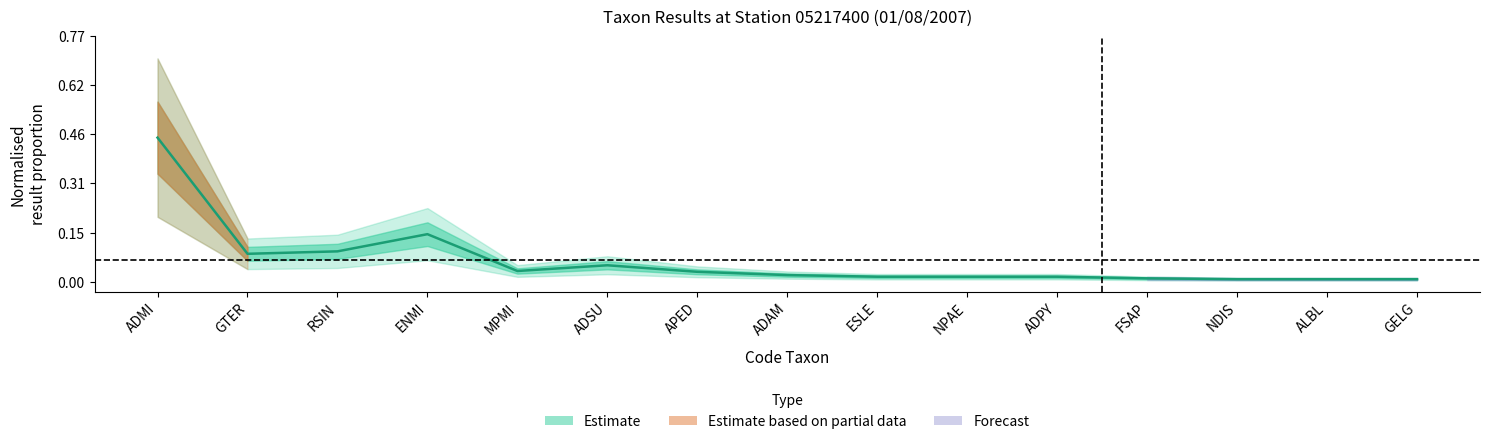

Which label corresponds to the smallest value in the chart?

NDIS